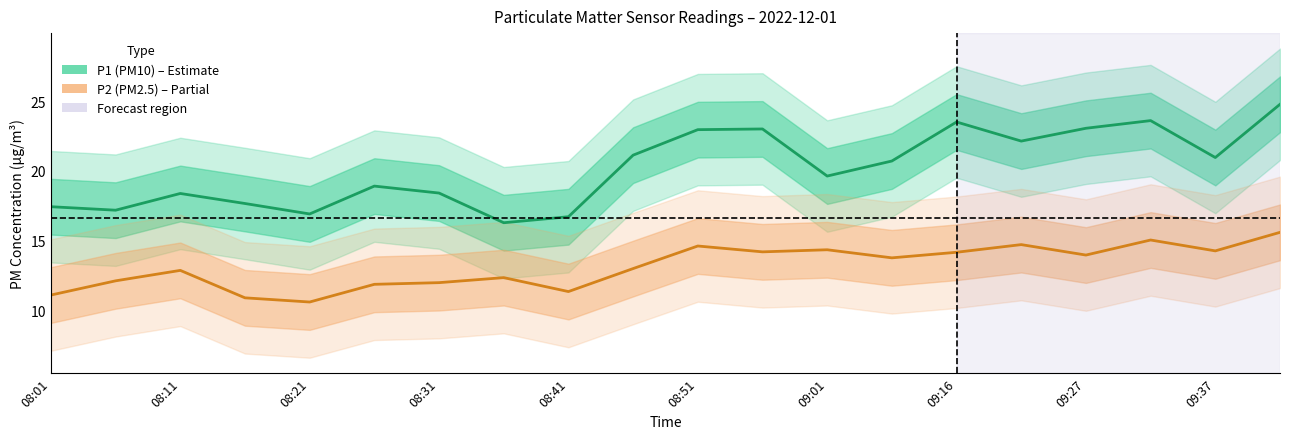

What is the sum of the P2 (PM2.5) values at 15 and 09:37?

27.7